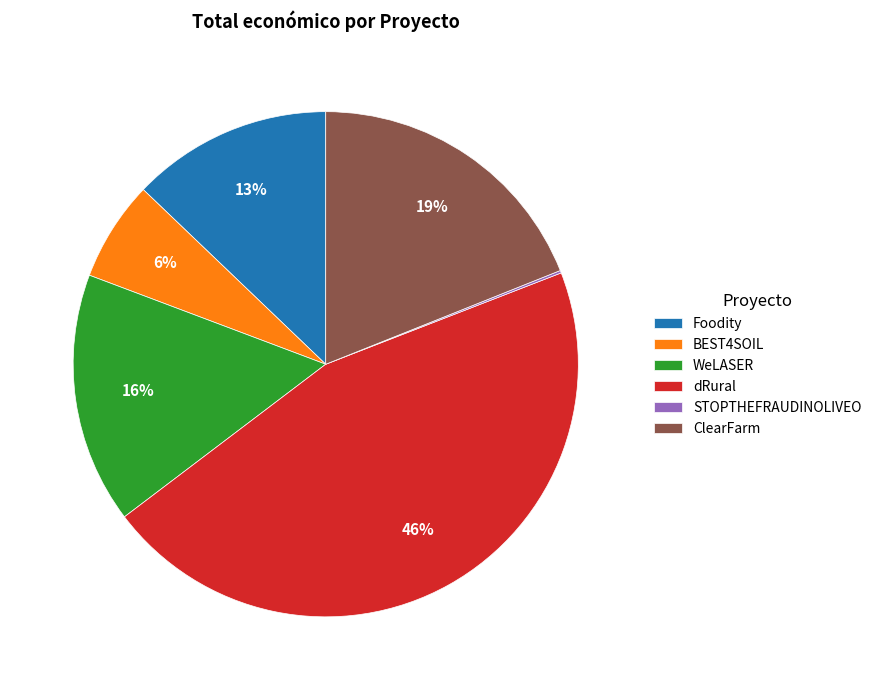

To the nearest percent, what portion does WeLASER represent?

16%